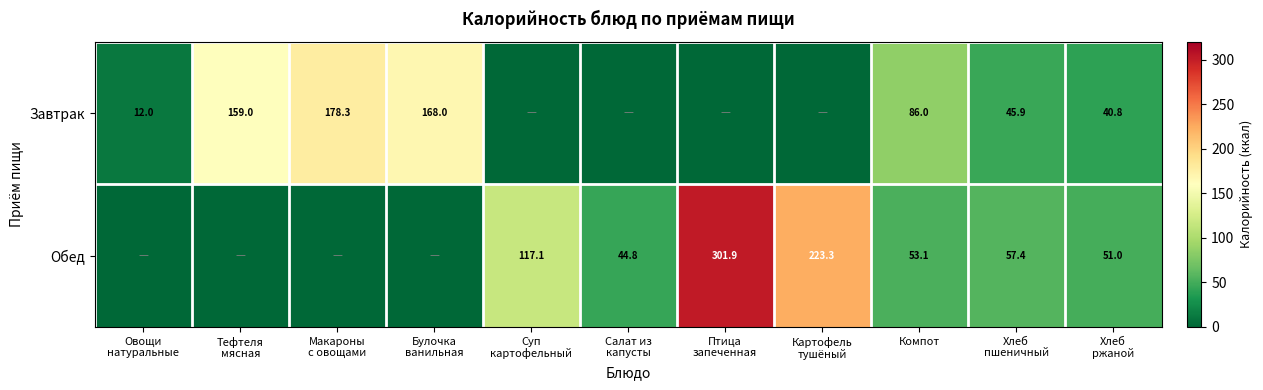

What is the total value across all series at Компот?

139.1